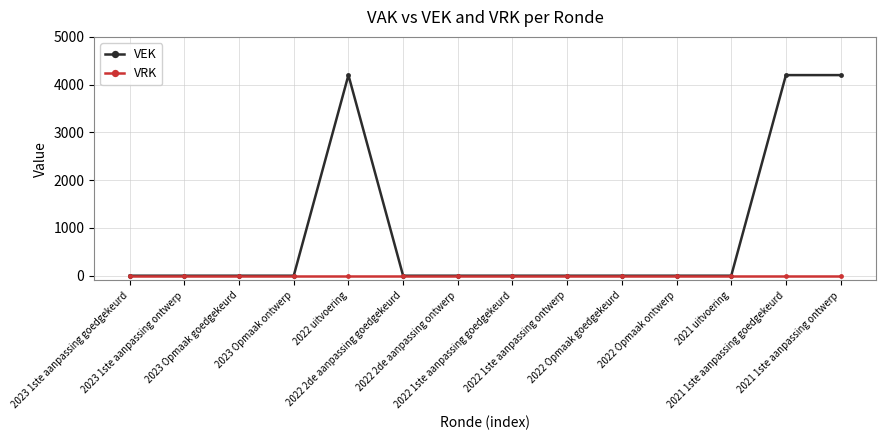

What are all the series names shown in the legend?

VEK, VRK